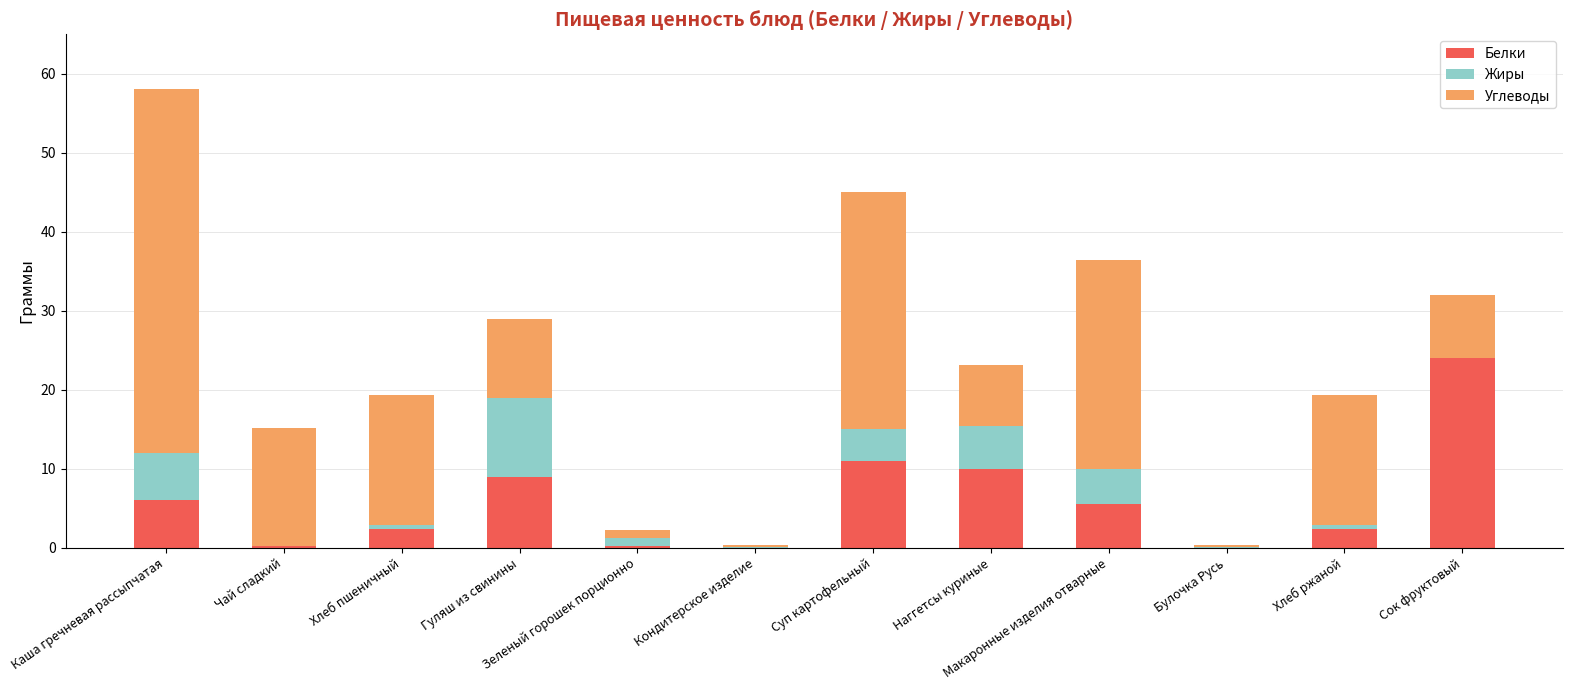

What is the maximum value for Белки?

24.0